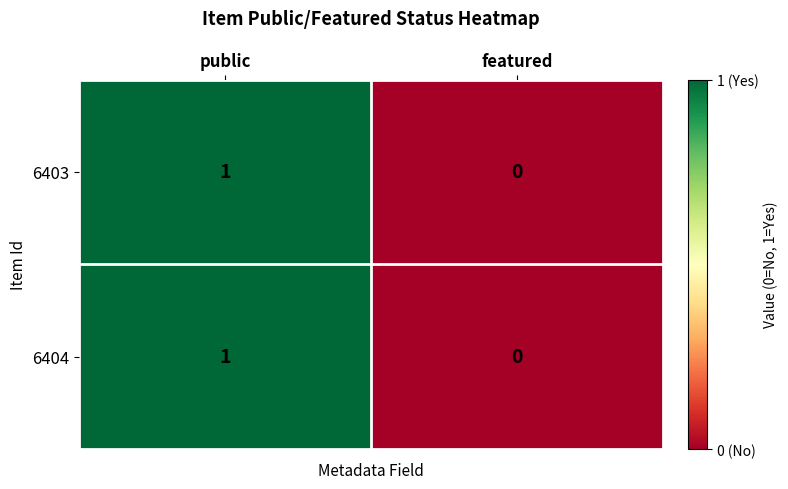

Is the value of 6404 at featured greater than the value of 6403 at public?

No